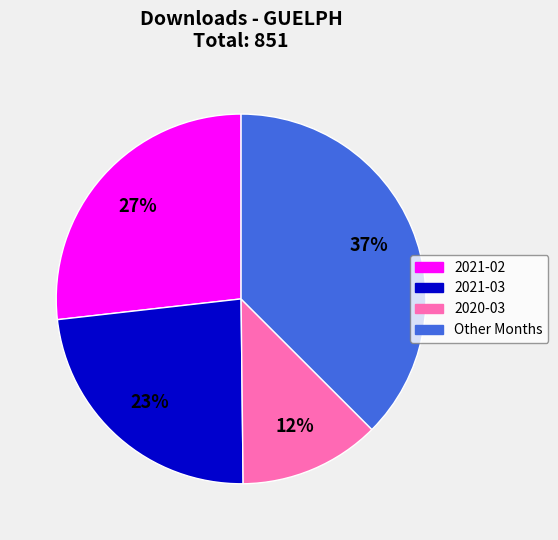

To the nearest percent, what is the difference between the largest and smallest slice percentages?

25%